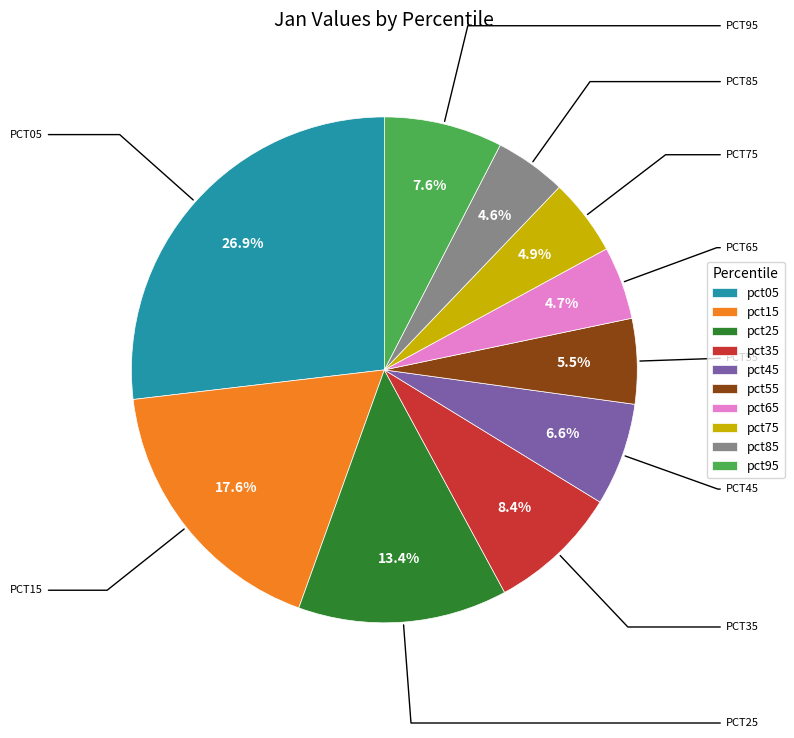

What percentage is the pct35 slice, to the nearest percent?

8%